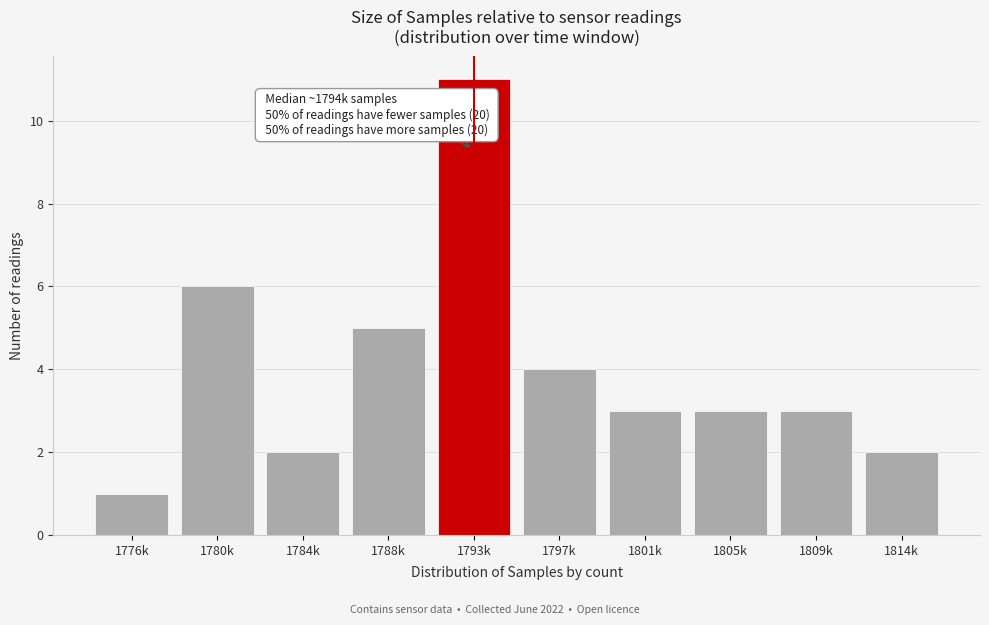

Reading left to right, list all the values displayed in this chart.

1776k=1	1780k=6	1784k=2	1788k=5	1793k=11	1797k=4	1801k=3	1805k=3	1809k=3	1814k=2